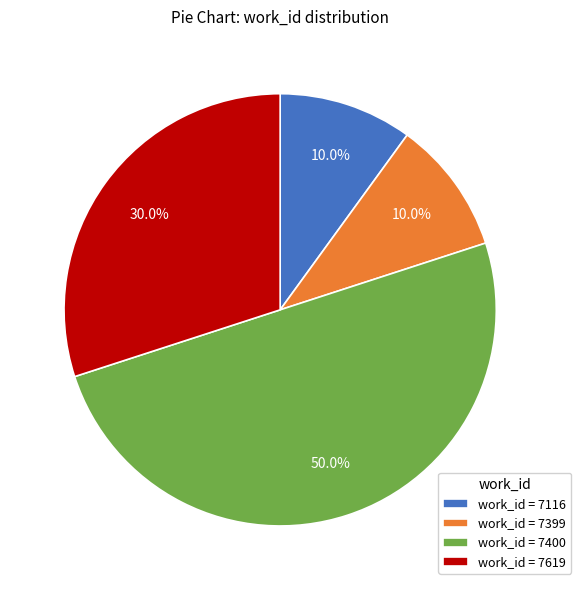

How much of the chart is everything except work_id = 7619?

70.0%